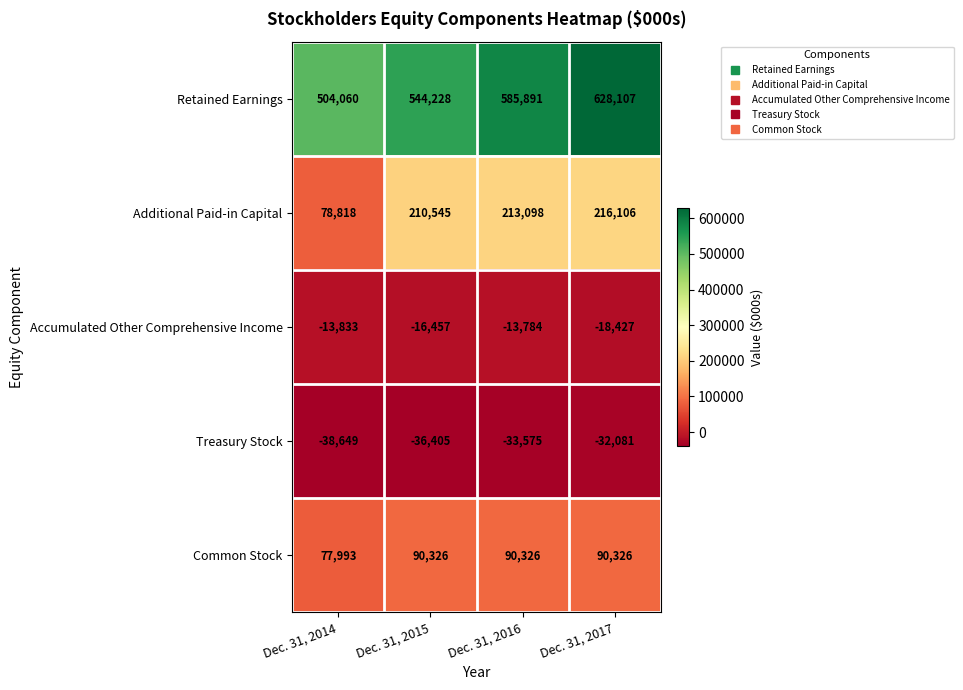

Which series has the largest total across all categories?

Retained Earnings